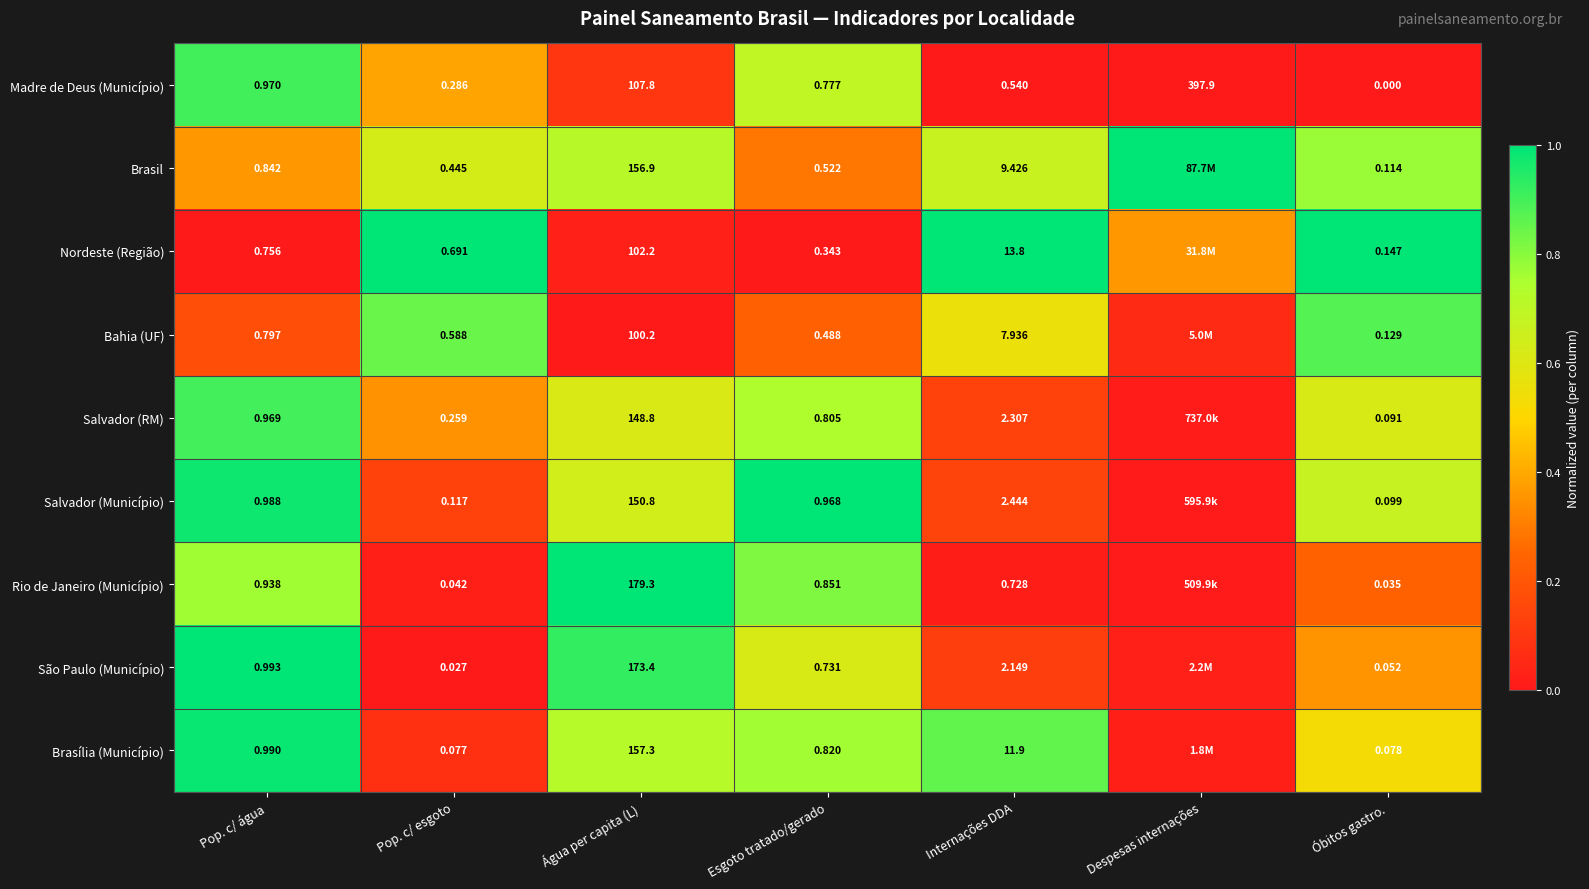

Rank the categories by Madre de Deus (Município) value from lowest to highest.

Óbitos gastro., Pop. c/ esgoto, Internações DDA, Esgoto tratado/gerado, Pop. c/ água, Água per capita (L), Despesas internações